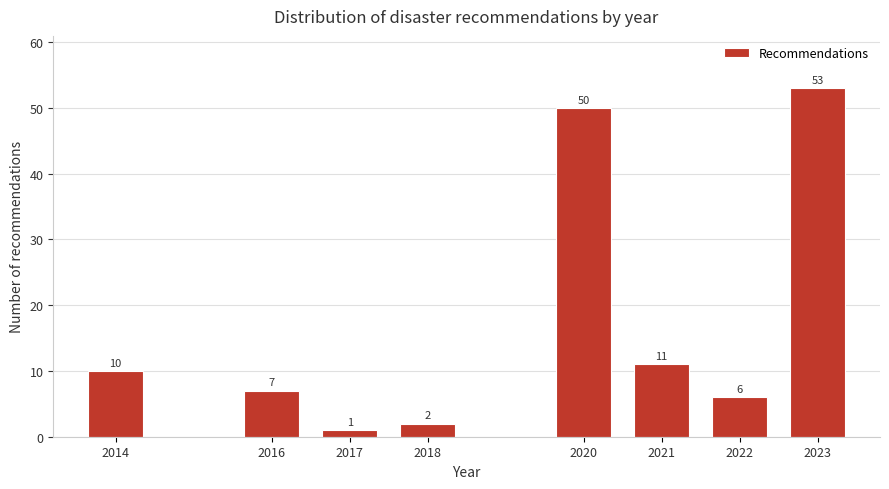

Reading right to left, list all the values displayed in this chart.

53	6	11	50	2	1	7	10